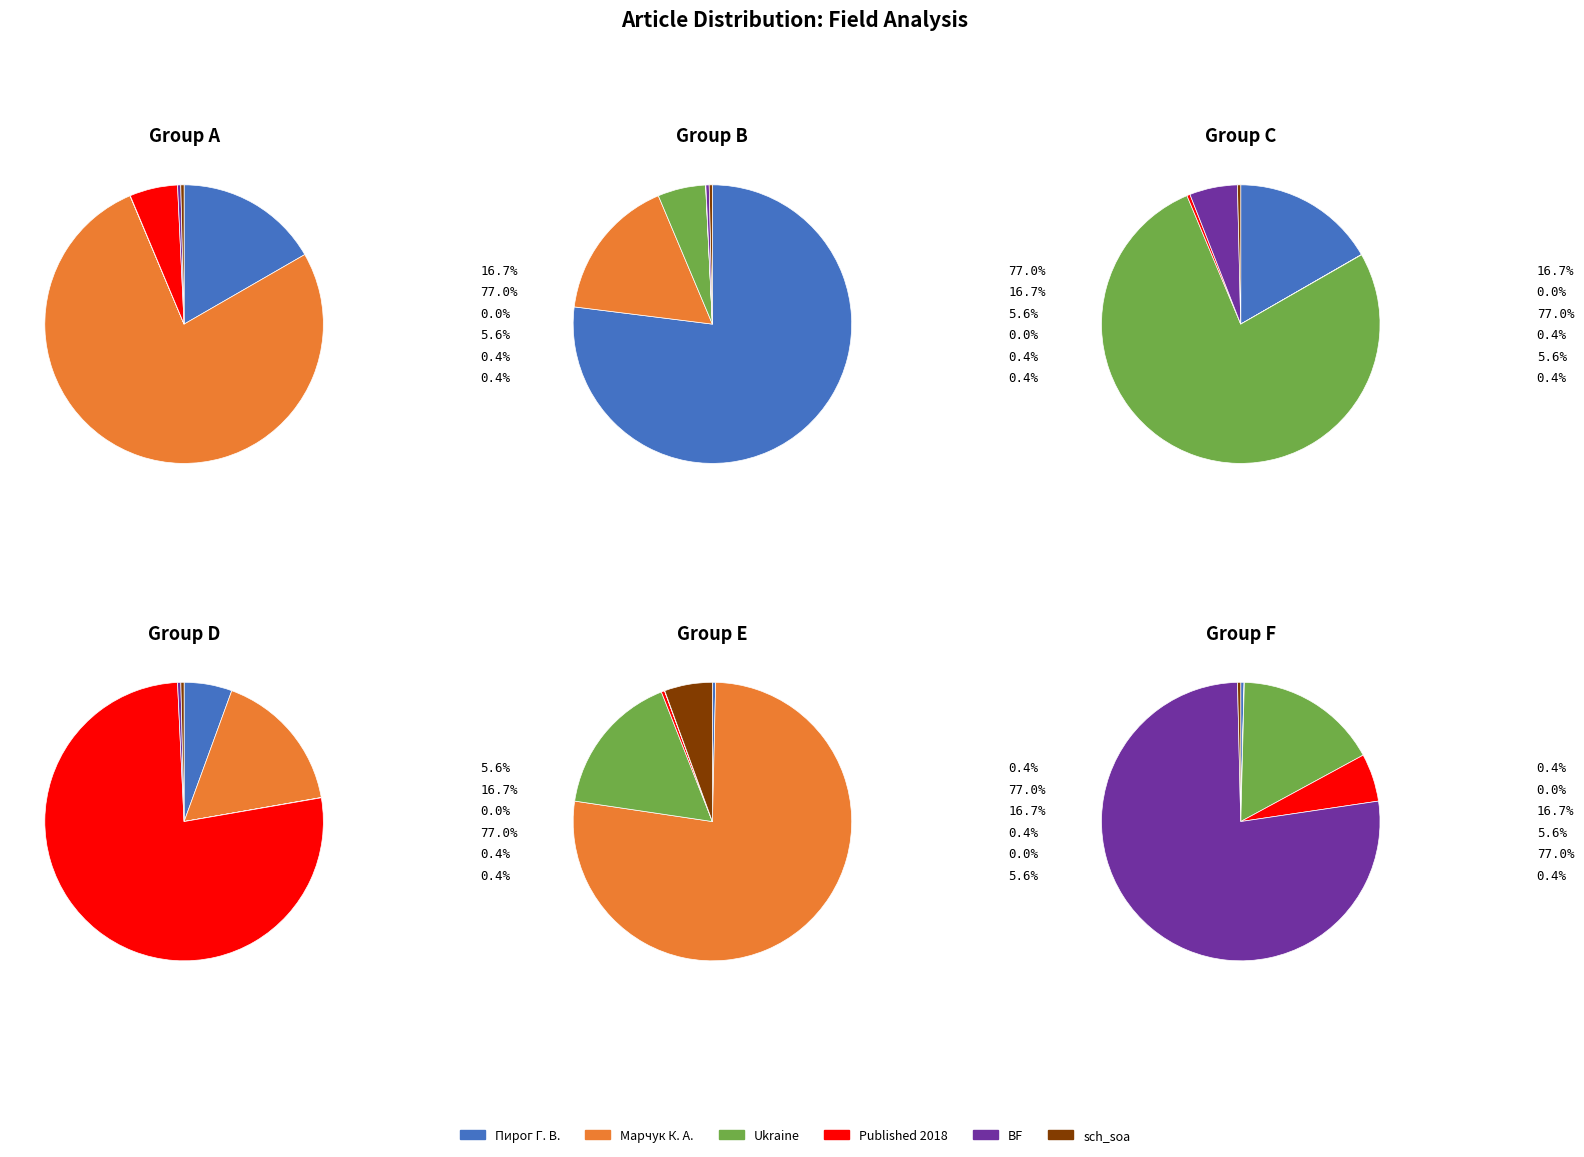

What is the change in value from Ukraine to BF?

+124